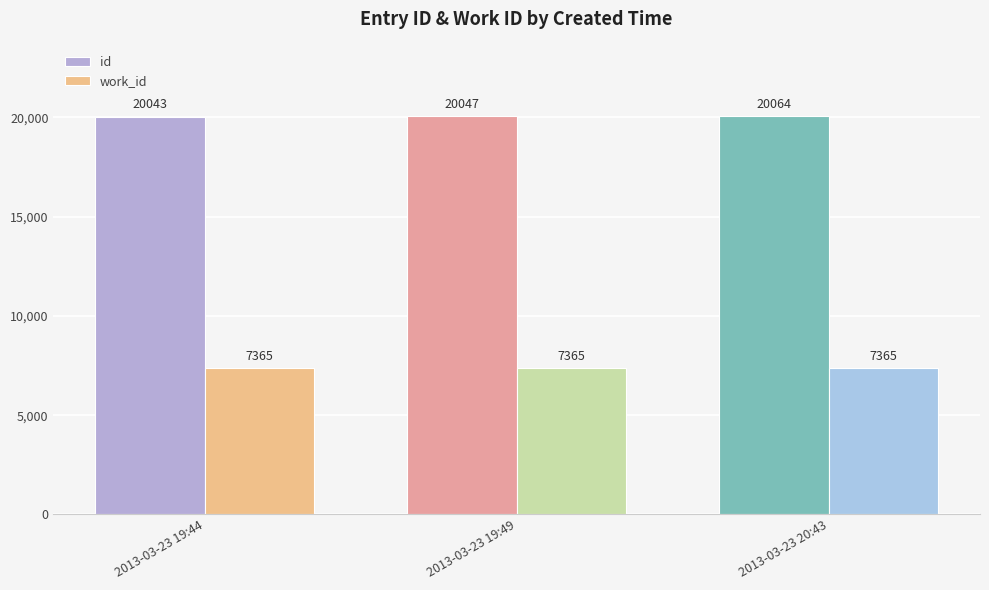

List the labels in order of id value, largest first.

2013-03-23 20:43, 2013-03-23 19:49, 2013-03-23 19:44